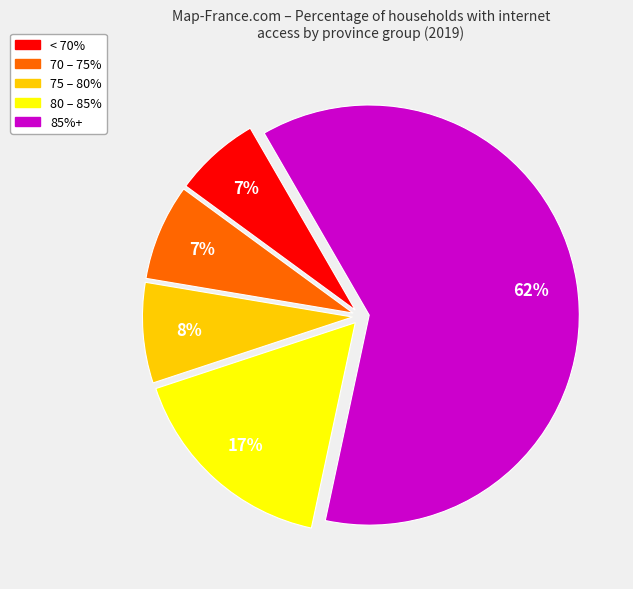

To the nearest percent, what is the average slice percentage?

20%